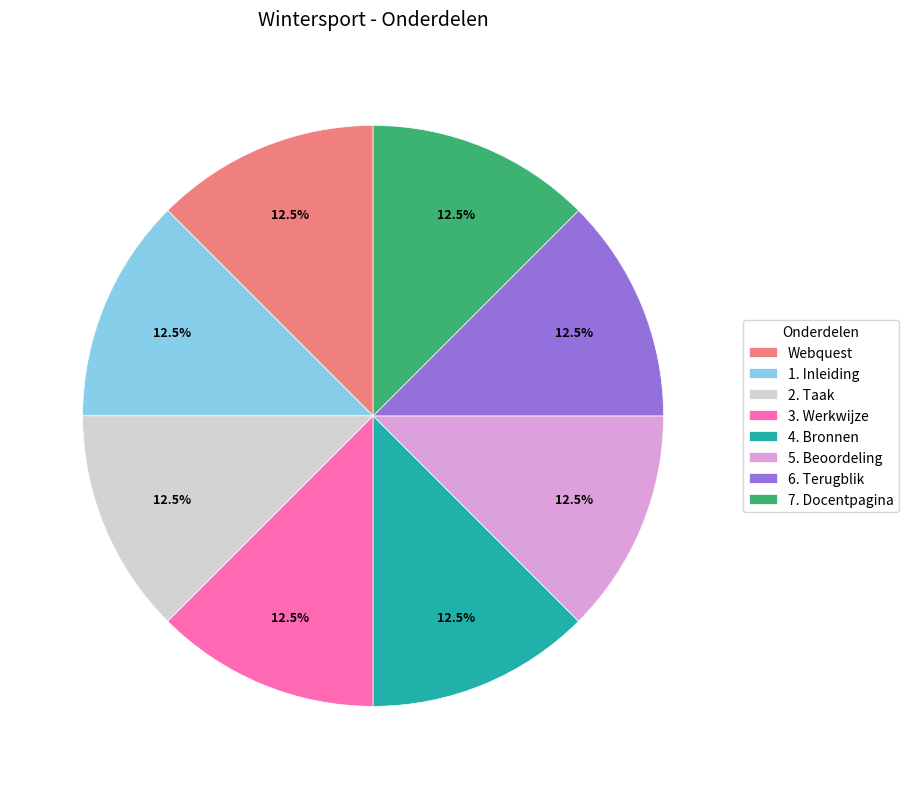

Is there any slice that represents more than half of the pie?

No